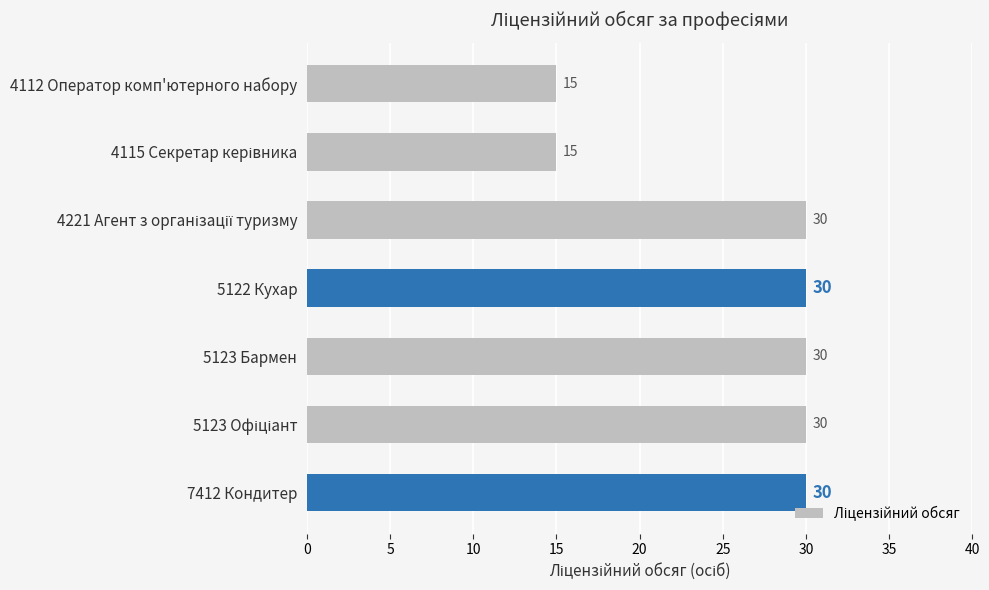

Reading bottom to top, transcribe all the data shown in this chart.

30	30	30	30	30	15	15